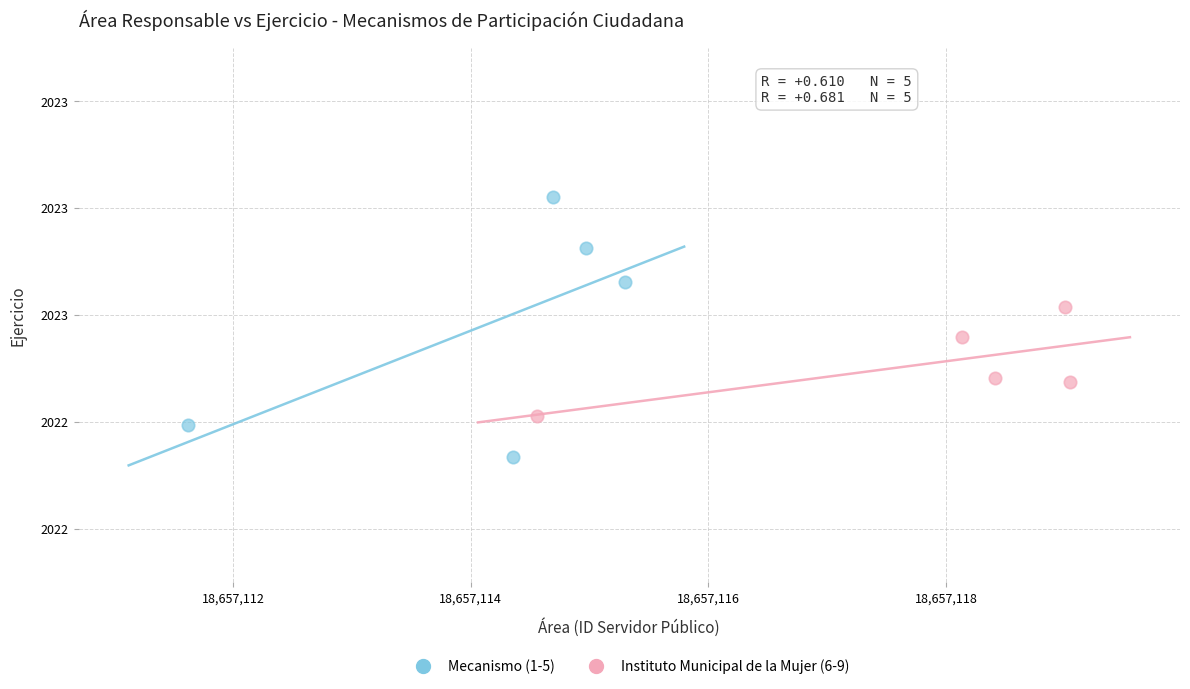

What are all the series names shown in the legend?

Mecanismo (1-5), Instituto Municipal de la Mujer (6-9)